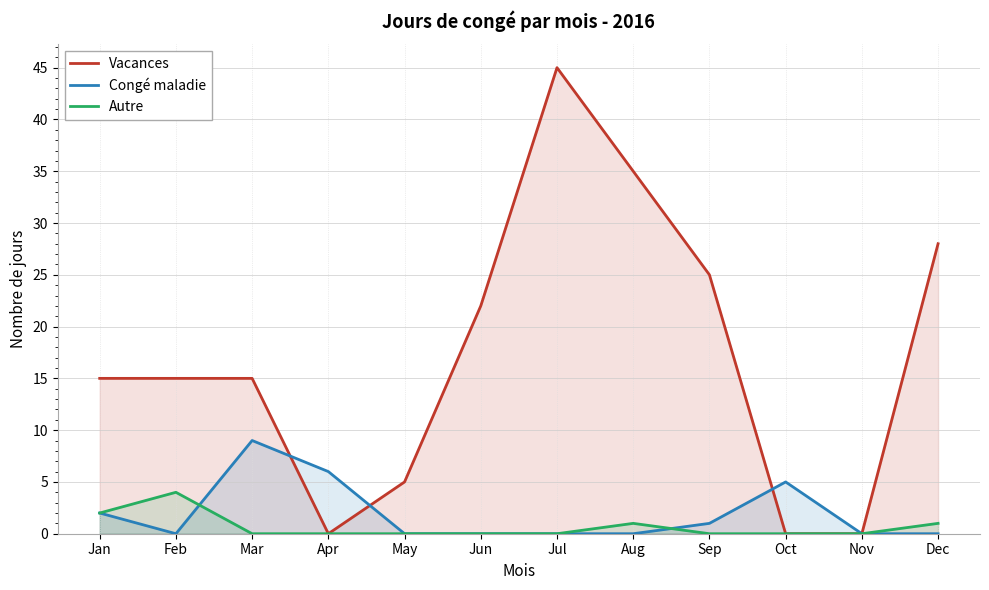

How many intersections are there between Vacances and Congé maladie?

3